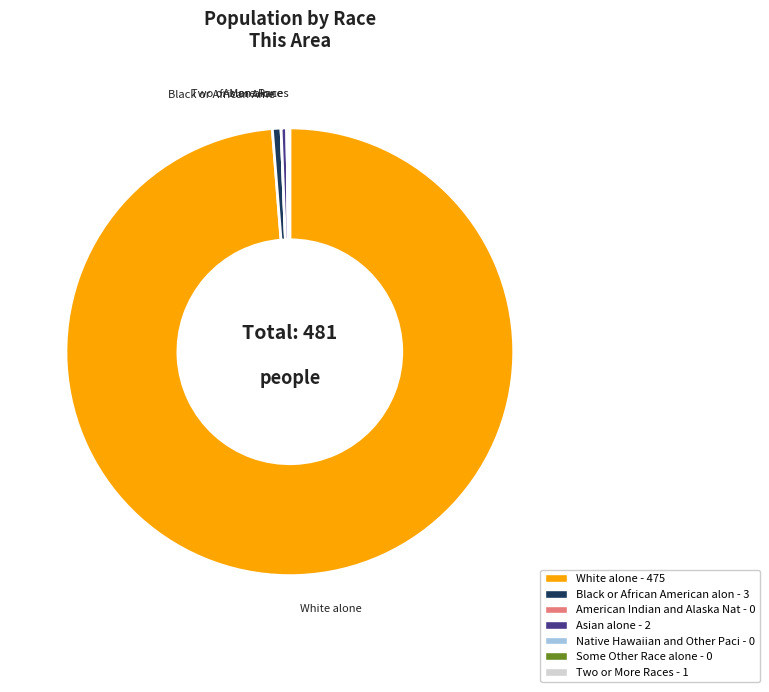

Is there any slice that represents more than half of the pie?

Yes